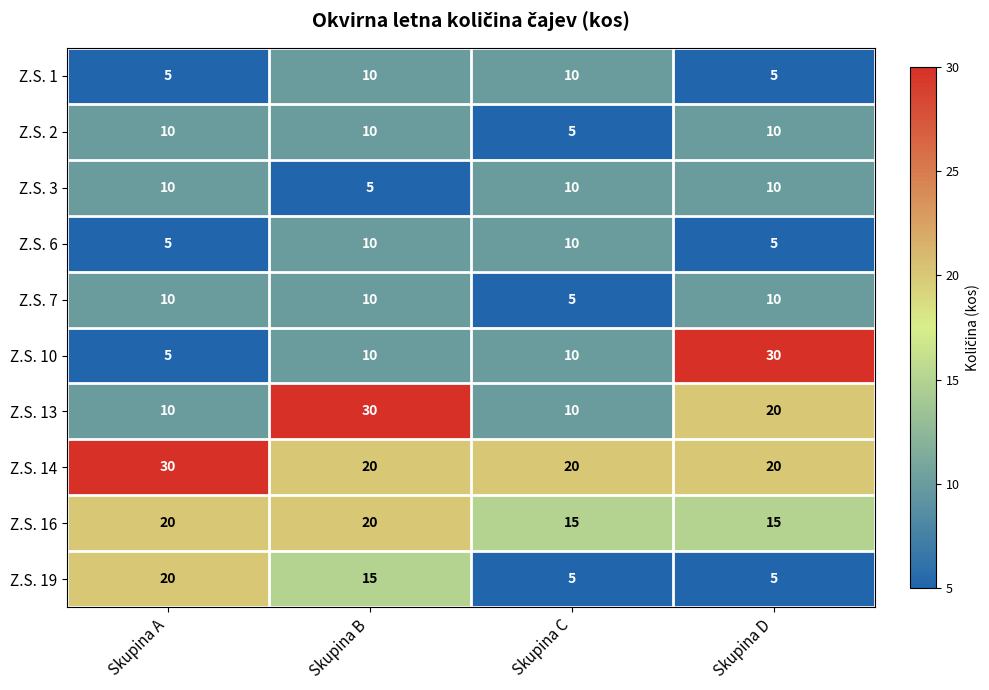

Which series has the widest spread of values?

Z.S. 10